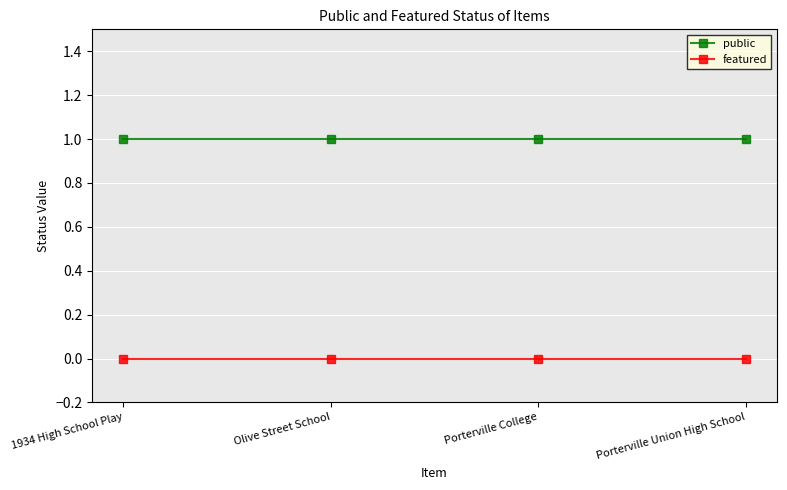

How many data points does each series have?

4